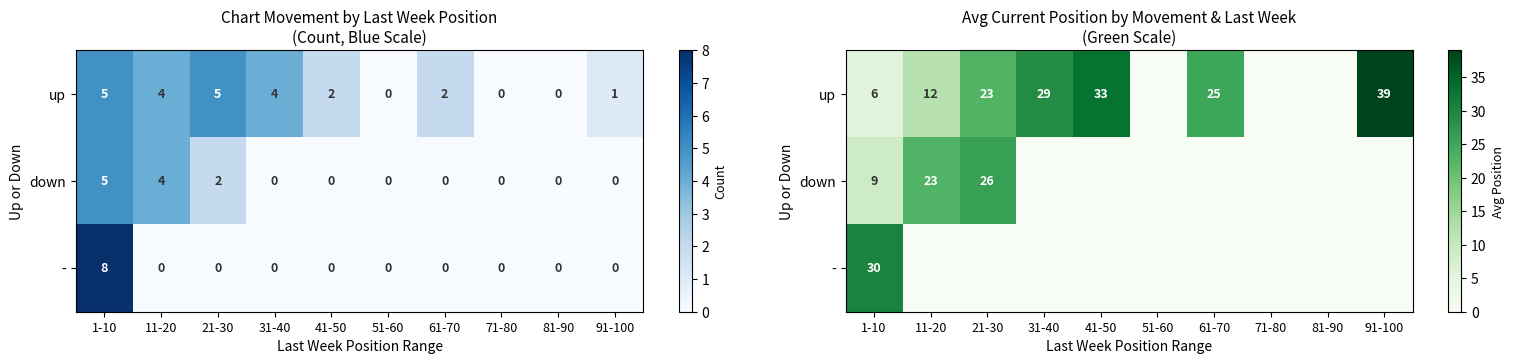

The up series shows 19.8 at 11-20. True or false?

False